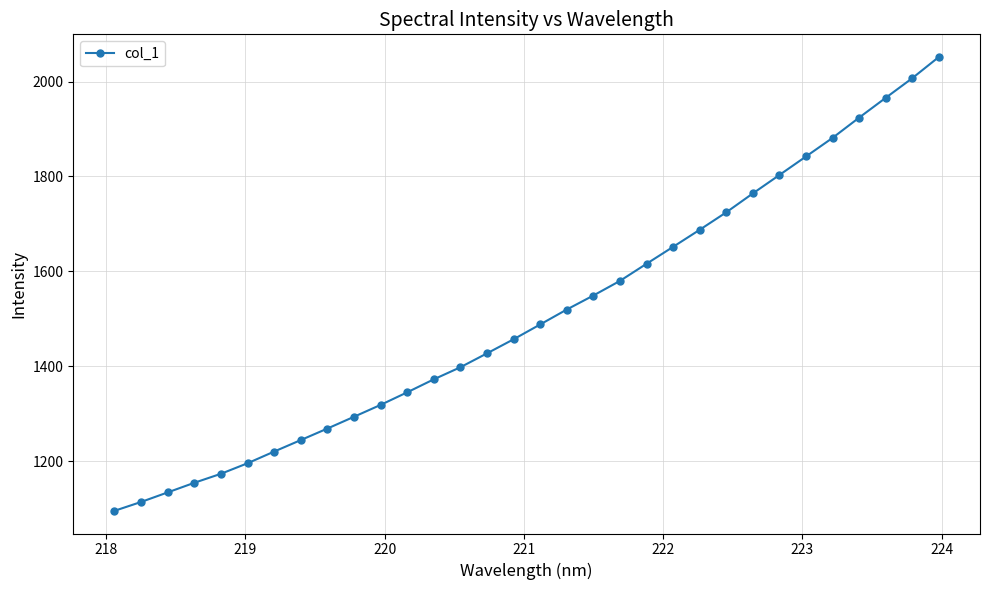

Reading left to right, what are all the values shown in this chart?

1095.3	1113.9	1134.1	1154.4	1173.3	1195.6	1220.2	1244.4	1268.7	1293.5	1318.6	1345.1	1372.5	1397.9	1427.2	1456.9	1488.1	1519.6	1549.1	1579.9	1616.0	1651.7	1687.7	1724.5	1764.3	1803.1	1842.2	1881.3	1924.0	1965.7	2007.1	2051.8